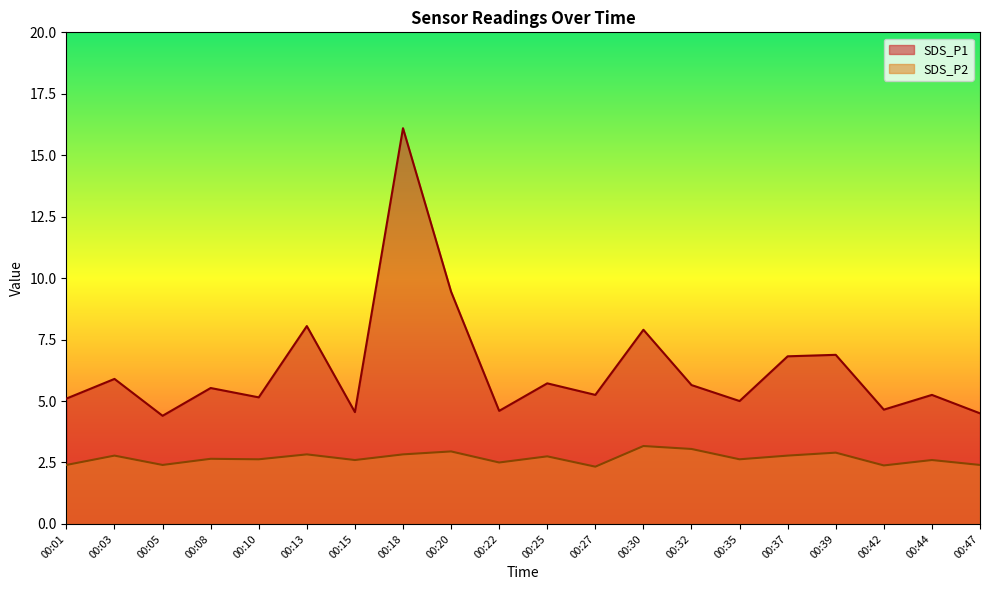

Which series has the largest total across all categories?

SDS_P1